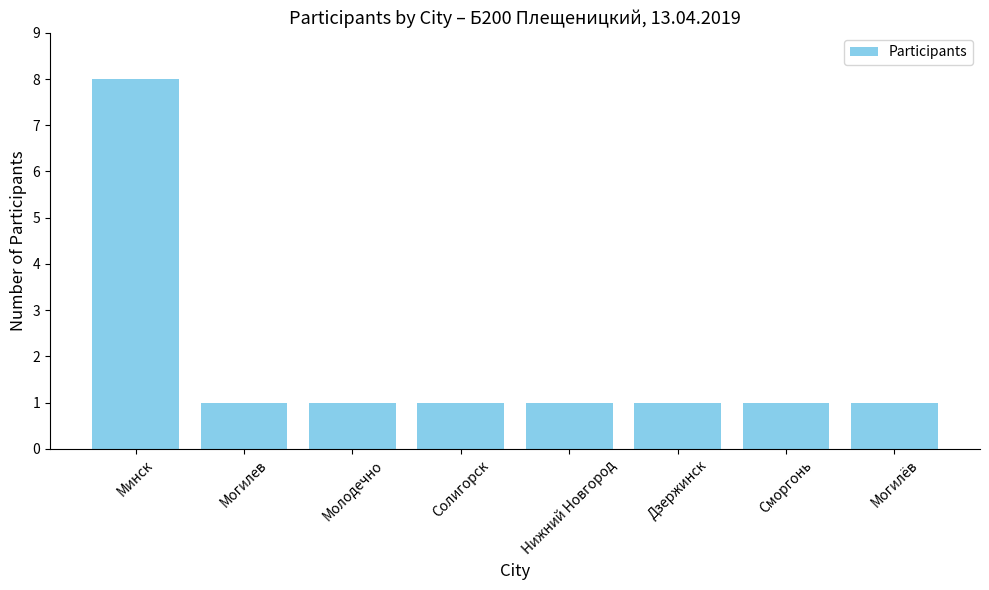

What is the maximum value shown in the chart?

8